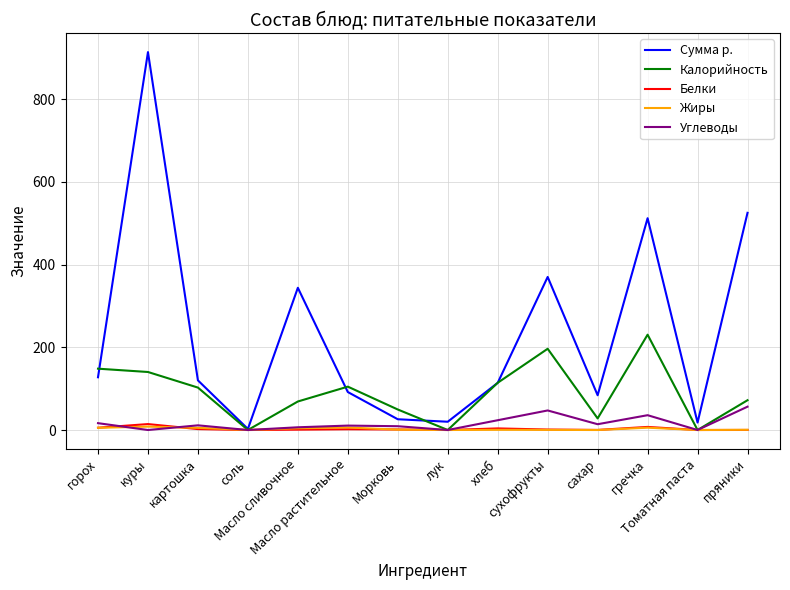

Which series has the largest total across all categories?

Сумма р.